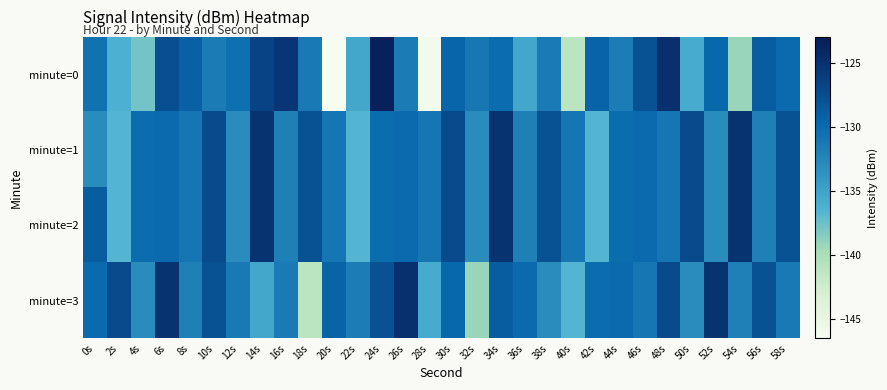

Reading right to left, what are all the values shown in this chart?

minute=0: 58s=-130.0	56s=-128.8	54s=-139.2	52s=-129.7	50s=-135.8	48s=-124.9	46s=-127.8	44s=-131.7	42s=-129.4	40s=-141.2	38s=-131.4	36s=-135.4	34s=-130.1	32s=-131.2	30s=-129.5	28s=-145.9	26s=-131.6	24s=-123.4	22s=-135.4	20s=-146.5	18s=-131.4	16s=-125.4	14s=-126.7	12s=-130.5	10s=-131.6	8s=-129.2	6s=-127.7	4s=-137.8	2s=-136.2	0s=-130.7
minute=1: 58s=-127.8	56s=-132.0	54s=-125.1	52s=-133.0	50s=-127.3	48s=-131.2	46s=-129.9	44s=-130.2	42s=-136.6	40s=-131.2	38s=-127.8	36s=-132.0	34s=-125.1	32s=-133.0	30s=-127.3	28s=-131.2	26s=-129.9	24s=-130.2	22s=-136.6	20s=-131.2	18s=-127.8	16s=-132.0	14s=-125.1	12s=-133.0	10s=-127.3	8s=-131.2	6s=-129.9	4s=-130.2	2s=-136.6	0s=-133.1
minute=2: 58s=-127.8	56s=-132.0	54s=-125.1	52s=-133.0	50s=-127.3	48s=-131.2	46s=-129.9	44s=-130.2	42s=-136.6	40s=-131.2	38s=-127.8	36s=-132.0	34s=-125.1	32s=-133.0	30s=-127.3	28s=-131.2	26s=-129.9	24s=-130.2	22s=-136.6	20s=-131.2	18s=-127.8	16s=-132.0	14s=-125.1	12s=-133.0	10s=-127.3	8s=-131.2	6s=-129.9	4s=-130.2	2s=-136.6	0s=-128.8
minute=3: 58s=-131.4	56s=-127.8	54s=-132.0	52s=-125.1	50s=-133.0	48s=-127.3	46s=-131.2	44s=-129.9	42s=-130.2	40s=-136.6	38s=-133.1	36s=-130.0	34s=-128.8	32s=-139.2	30s=-129.7	28s=-135.8	26s=-124.9	24s=-127.8	22s=-131.7	20s=-129.4	18s=-141.2	16s=-131.4	14s=-135.4	12s=-131.4	10s=-127.8	8s=-132.0	6s=-125.1	4s=-133.0	2s=-127.3	0s=-130.0